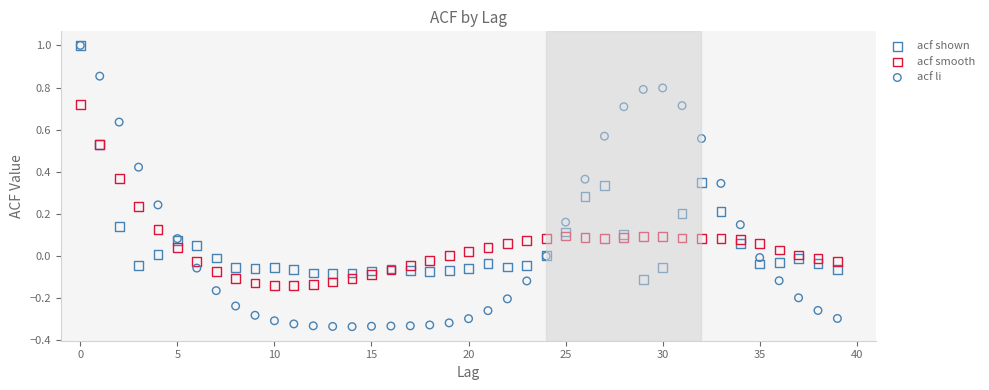

What are all the series names shown in the legend?

acf shown, acf smooth, acf li